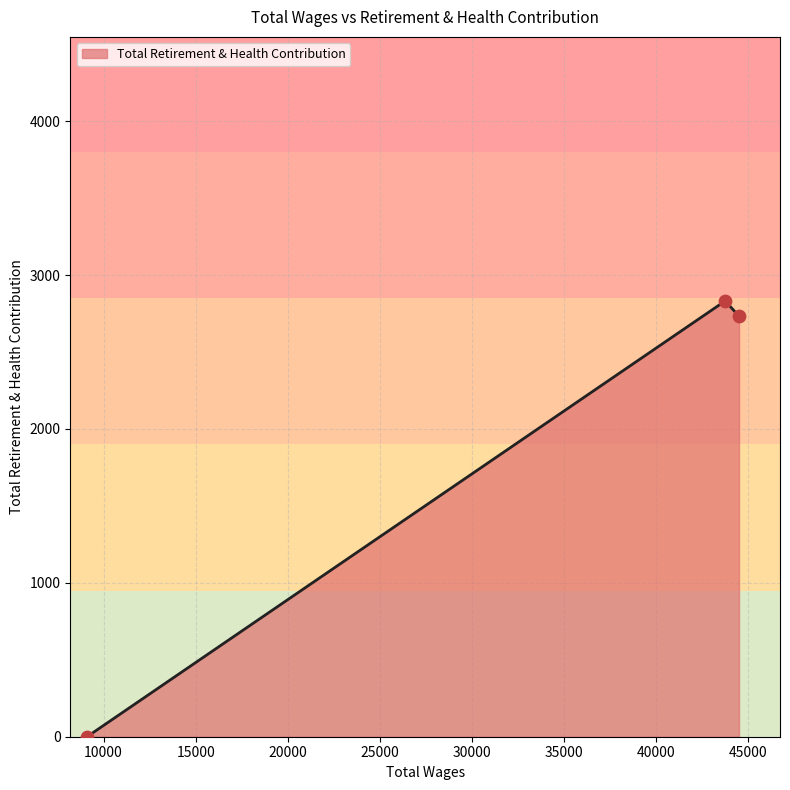

What is the change in value from 43747.0 to 9104.0?

-2832